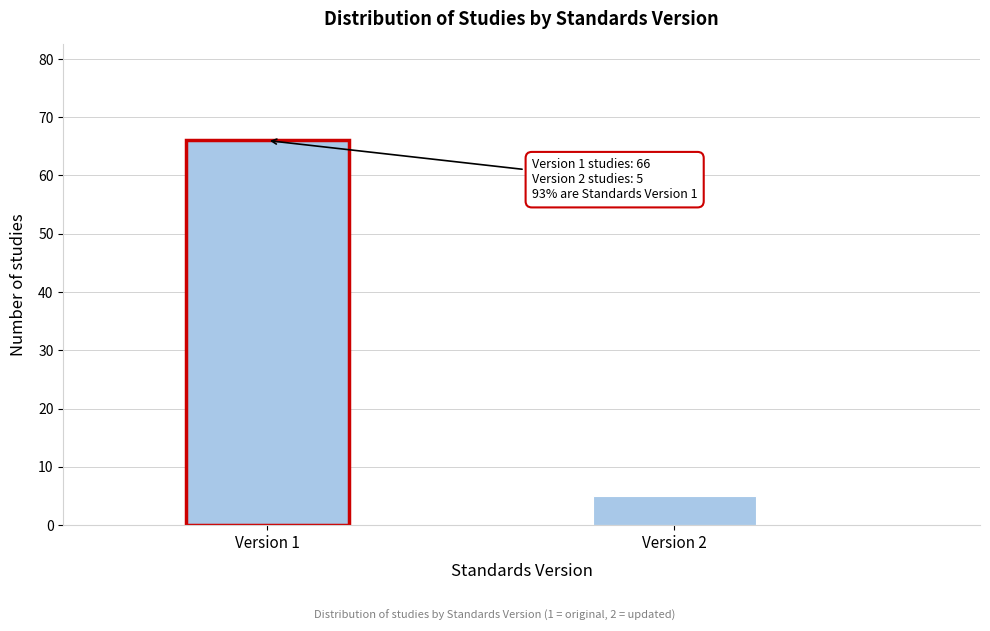

Reading left to right, what are all the values shown in this chart?

66	5